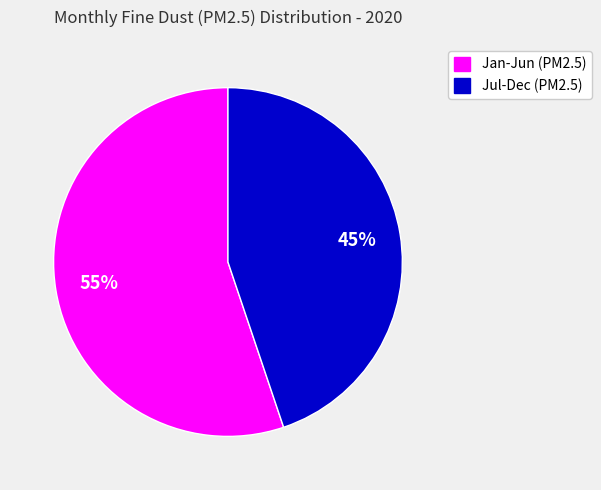

To the nearest percent, what is the difference between the largest and smallest slice percentages?

10%